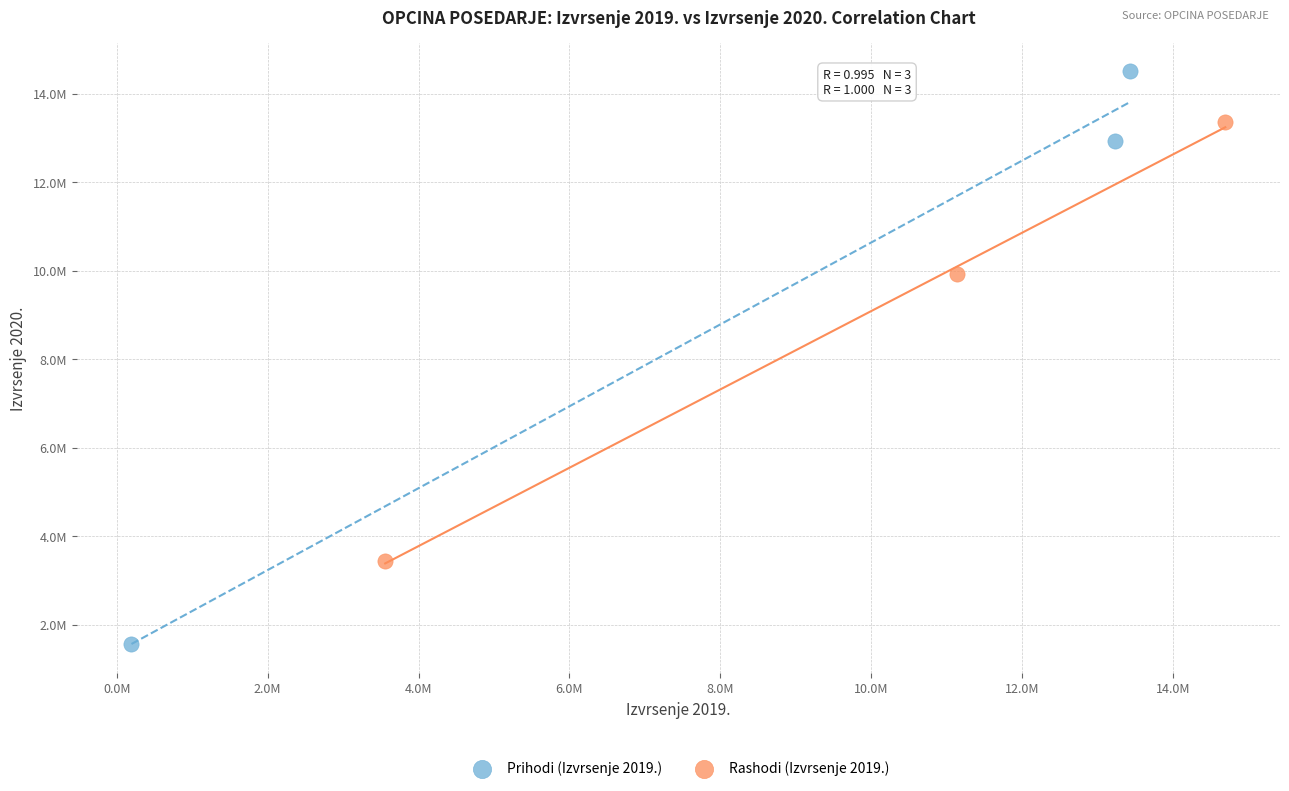

Which series reaches the minimum Y coordinate?

Prihodi (Izvrsenje 2019.)